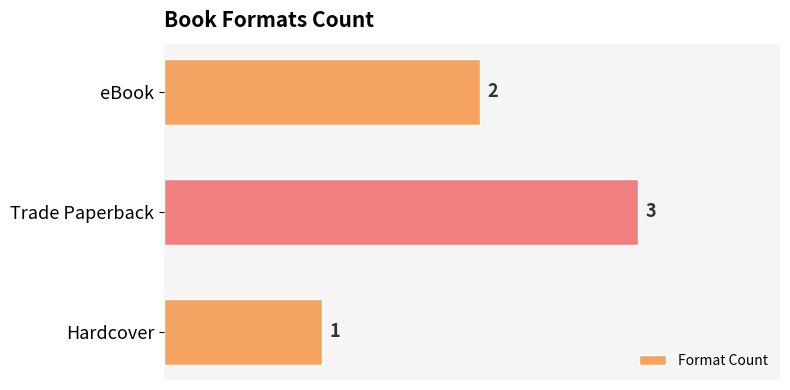

At which category does the chart reach its peak across all series?

Trade Paperback